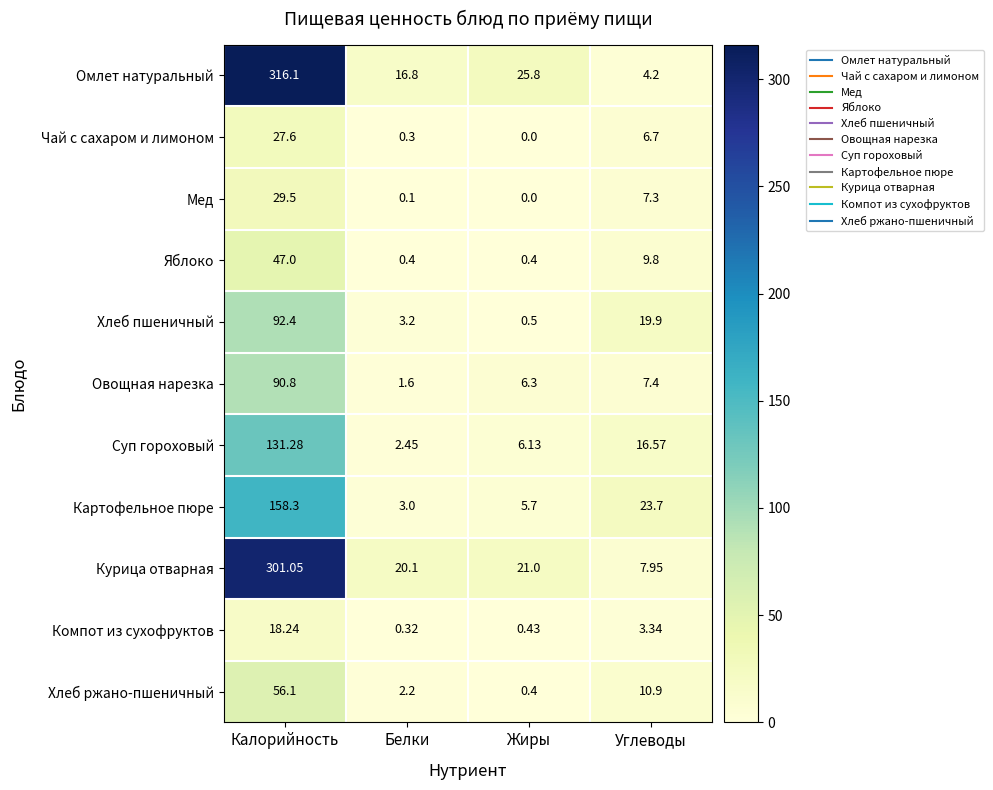

Where is Компот из сухофруктов nearest to the value 9?

Углеводы